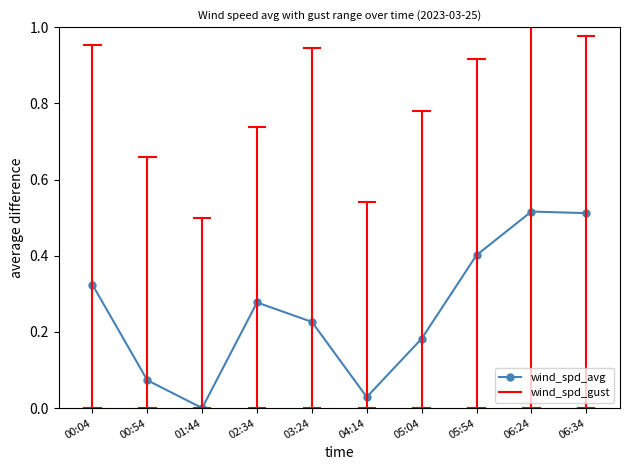

True or false: the data shows 0.2 at 00:04.

False